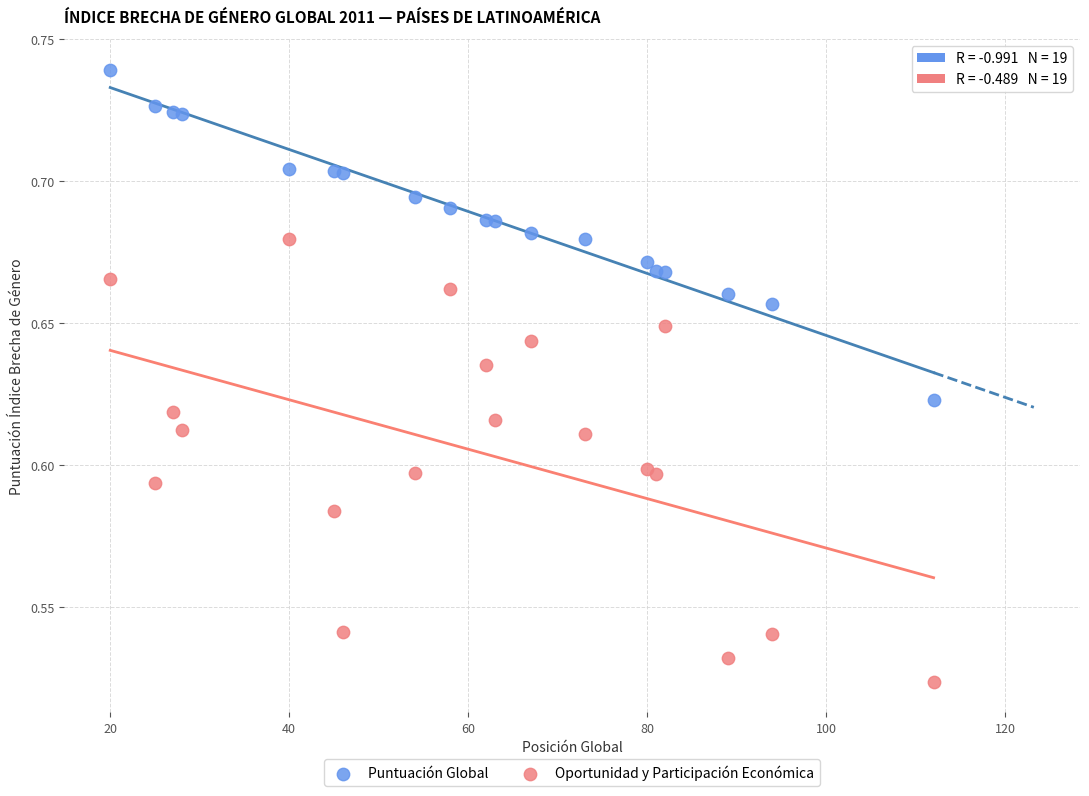

What is the X range (max minus min) for the scatter plot?

92.0